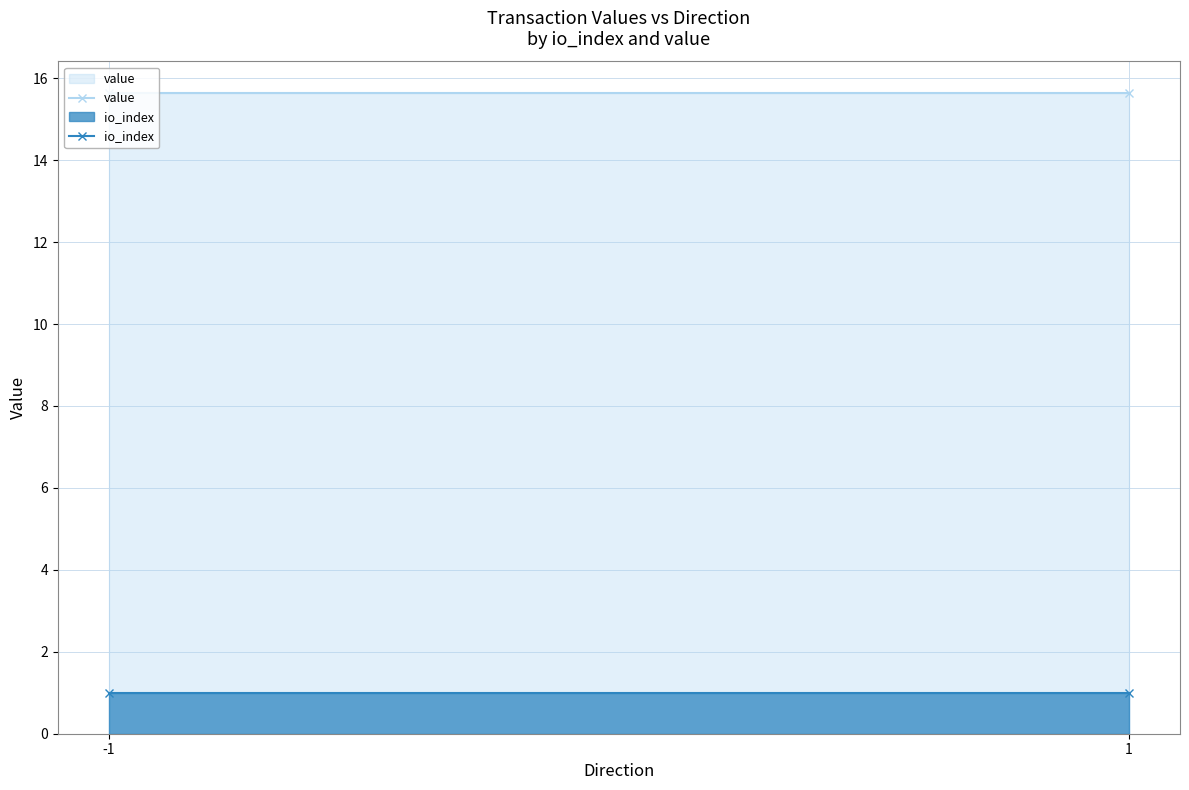

The value of value at -1 is 8.5. True or false?

False